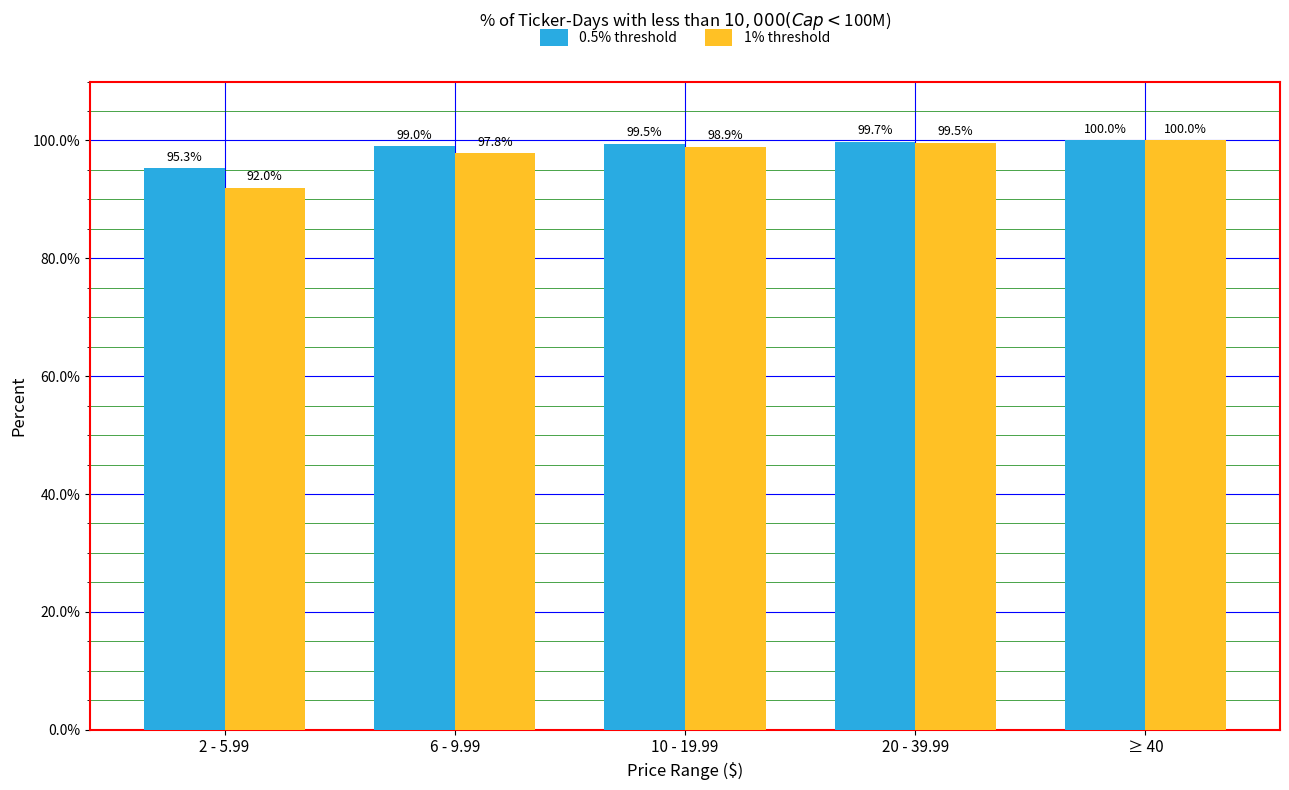

How many bars are there in each group?

2